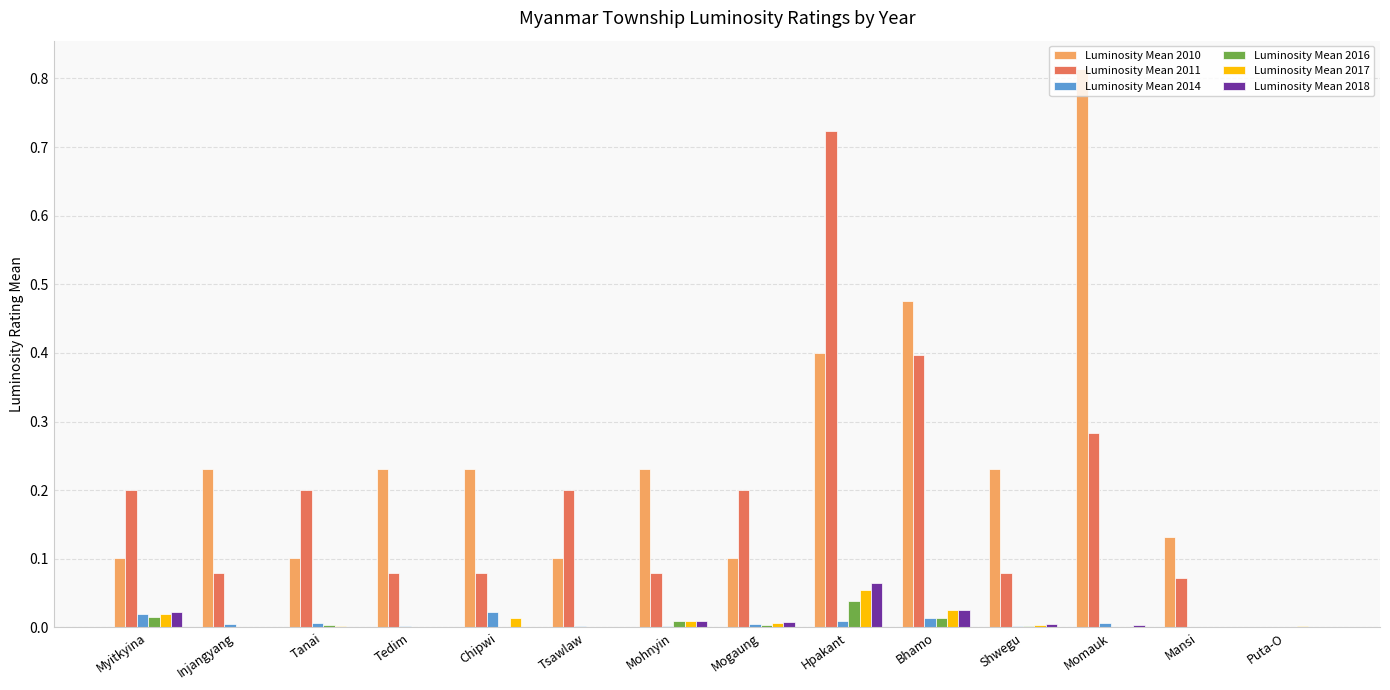

Which series has the largest total across all categories?

Luminosity Mean 2010